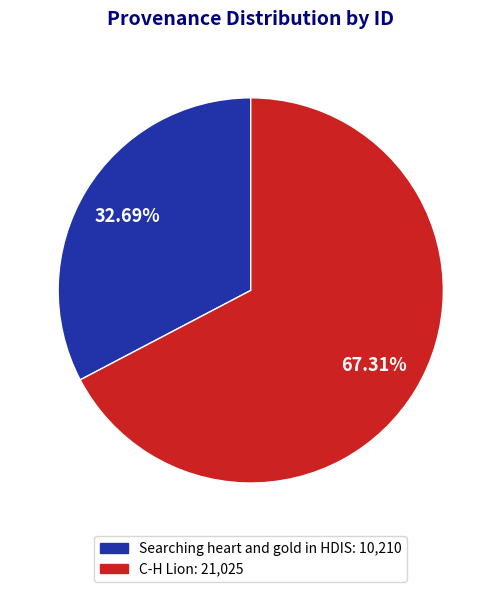

Is it true that Searching heart and gold in HDIS is 33% of the pie?

True